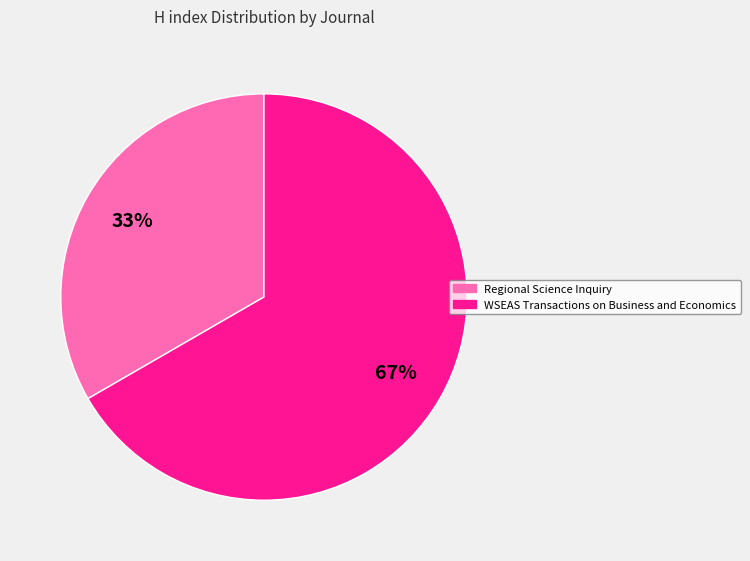

Is the sum of Regional Science Inquiry and WSEAS Transactions on Business and Economics greater than half?

Yes